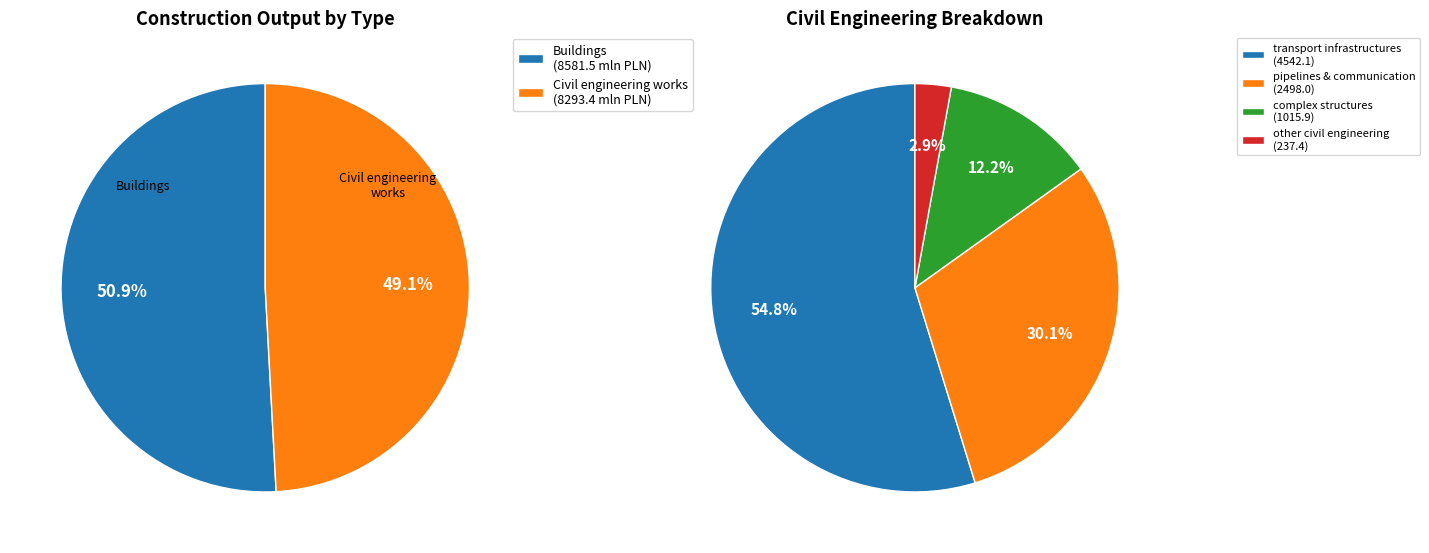

What is the total percentage of Buildings and Civil engineering works?

100.0%